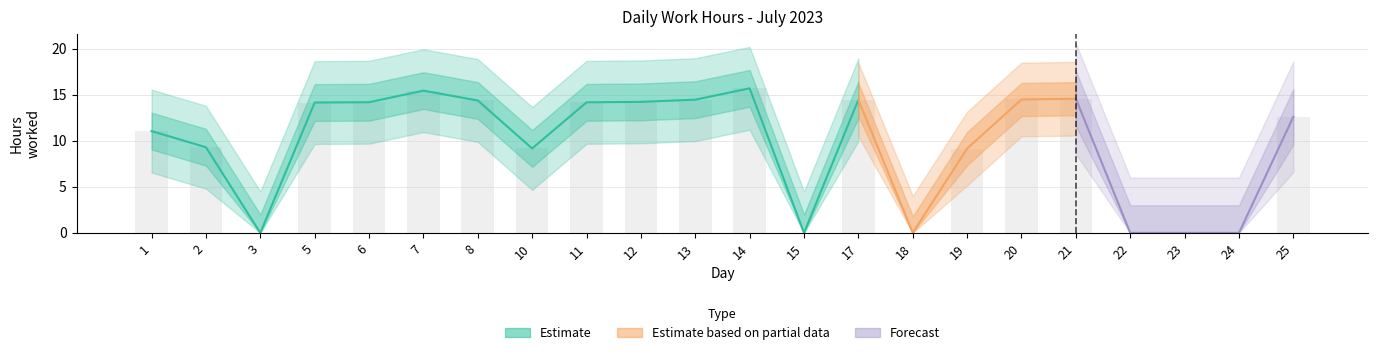

Rank the categories by value from highest to lowest.

14, 7, 21, 20, 13, 17, 8, 12, 6, 11, 5, 25, 1, 2, 10, 19, 3, 15, 18, 22, 23, 24